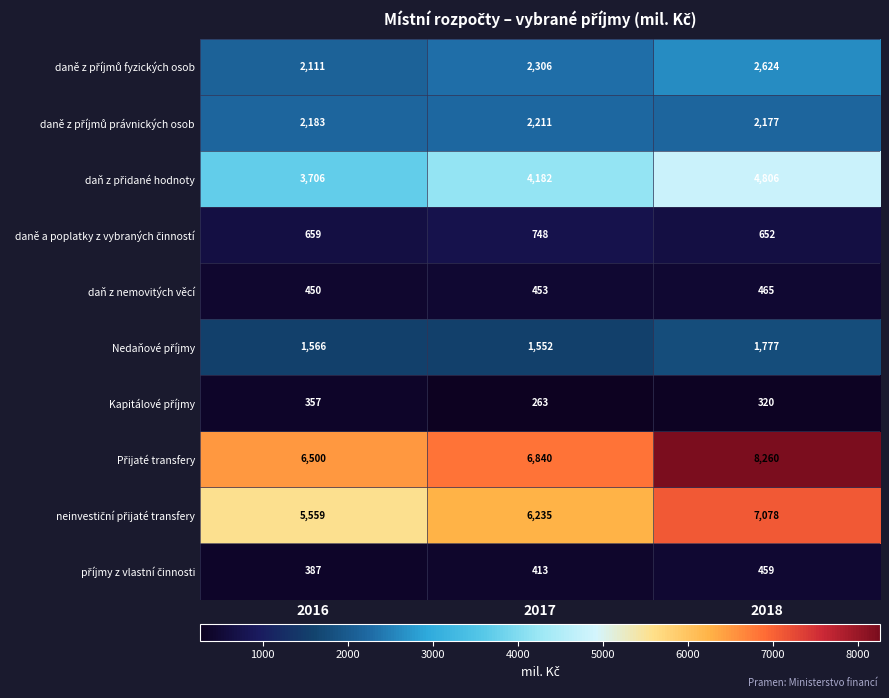

What is the spread (max minus min) of values at 2016?

6143